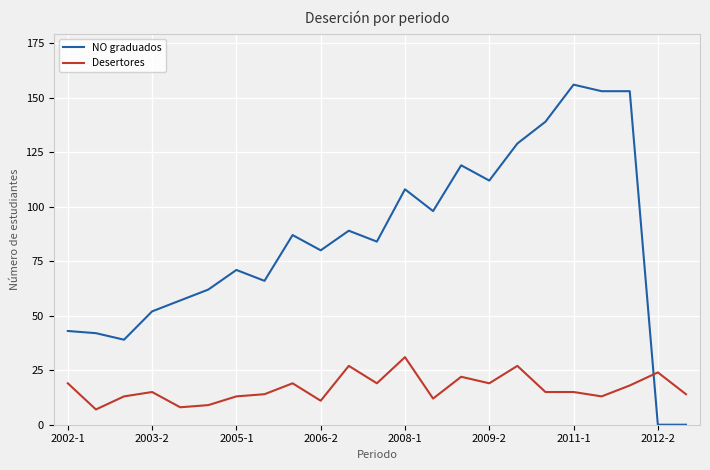

Which series has the largest range (max minus min)?

NO graduados